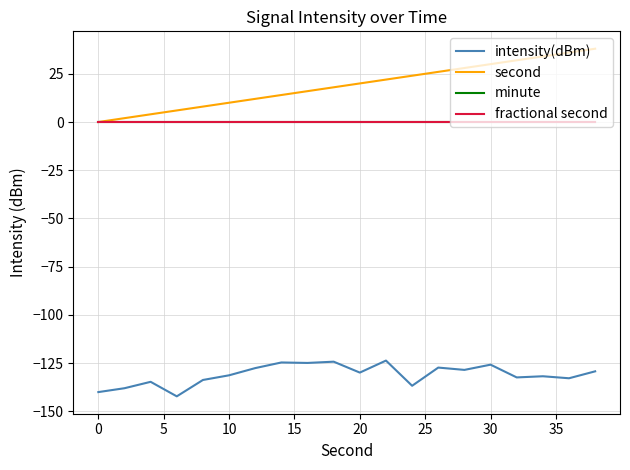

Is this an area chart (filled region under the line)?

No